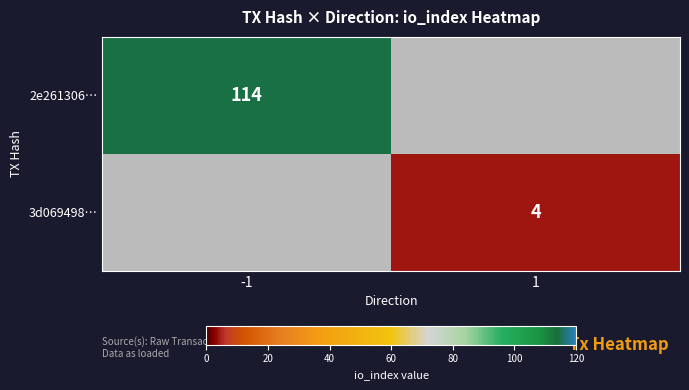

What is the smallest value displayed?

4.0